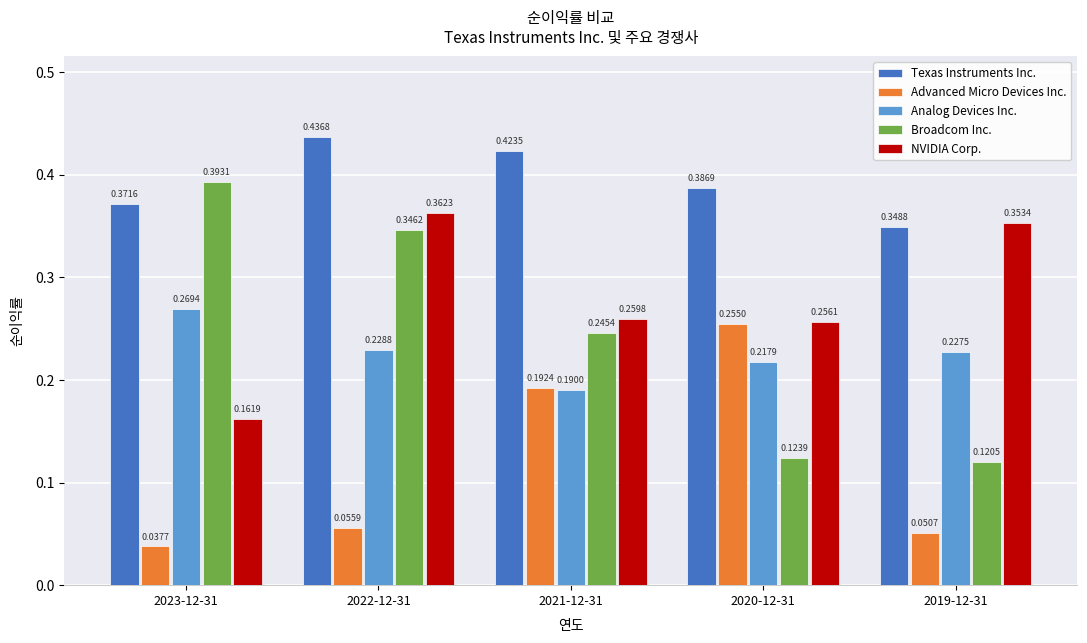

Rank the categories by Broadcom Inc. value from highest to lowest.

2023-12-31, 2022-12-31, 2021-12-31, 2020-12-31, 2019-12-31